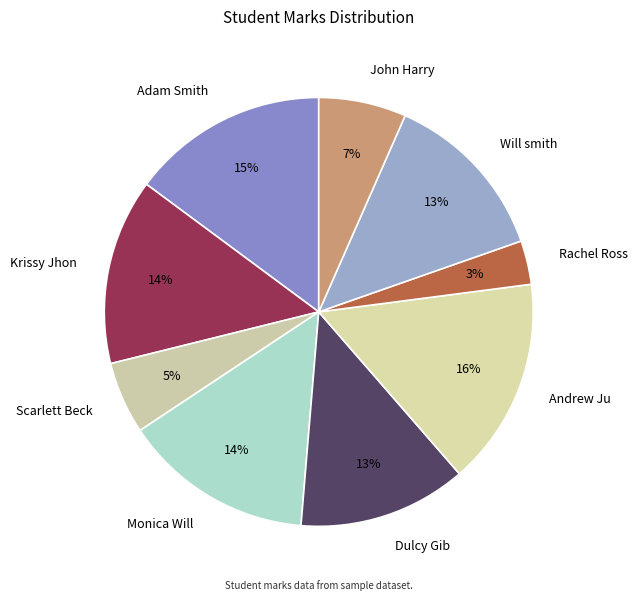

True or false: Adam Smith accounts for 15% of the total.

True